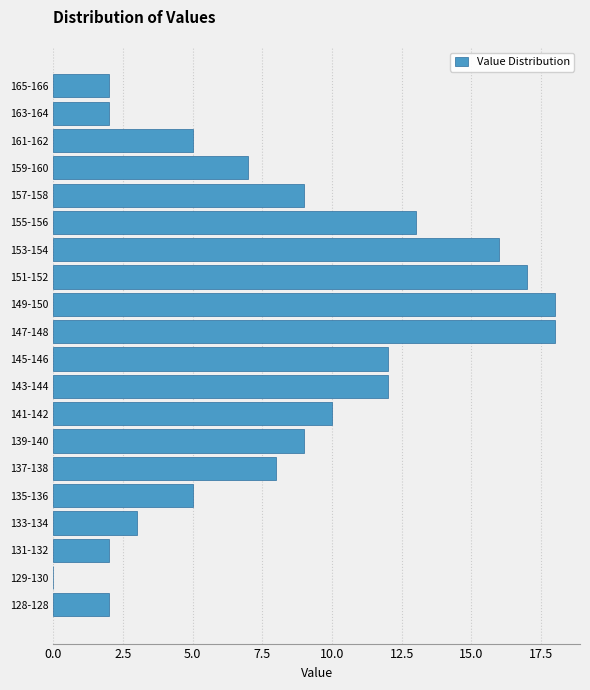

Reading bottom to top, transcribe all the data shown in this chart.

128-128=2	129-130=0	131-132=2	133-134=3	135-136=5	137-138=8	139-140=9	141-142=10	143-144=12	145-146=12	147-148=18	149-150=18	151-152=17	153-154=16	155-156=13	157-158=9	159-160=7	161-162=5	163-164=2	165-166=2